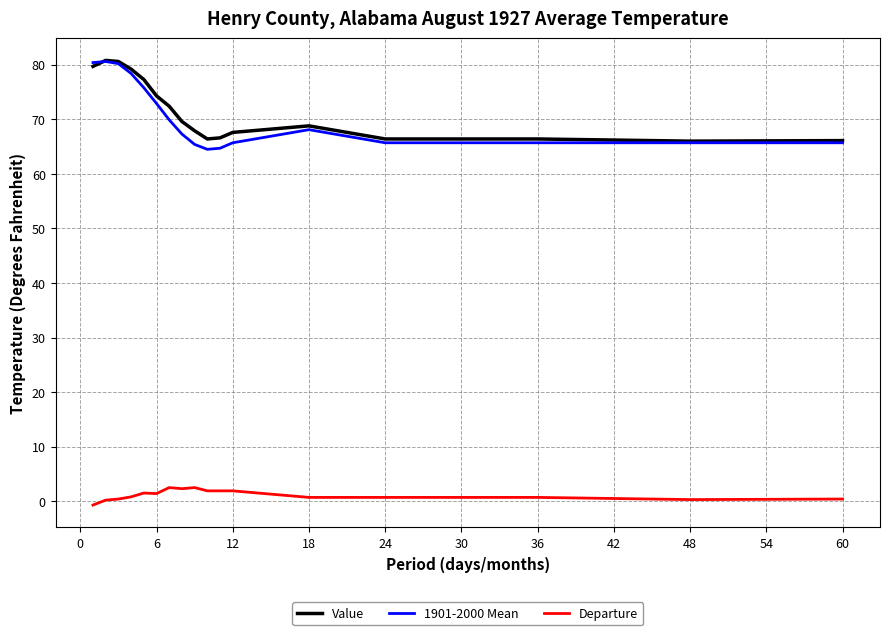

Does the chart display data point markers on the line(s)?

No